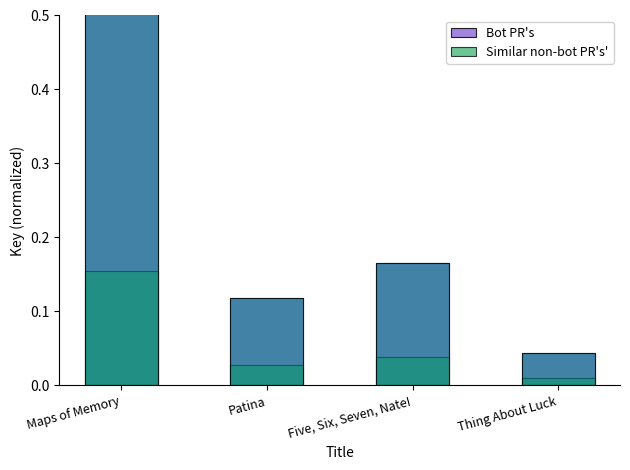

Between Maps of Memory and Patina, which is larger?

Maps of Memory